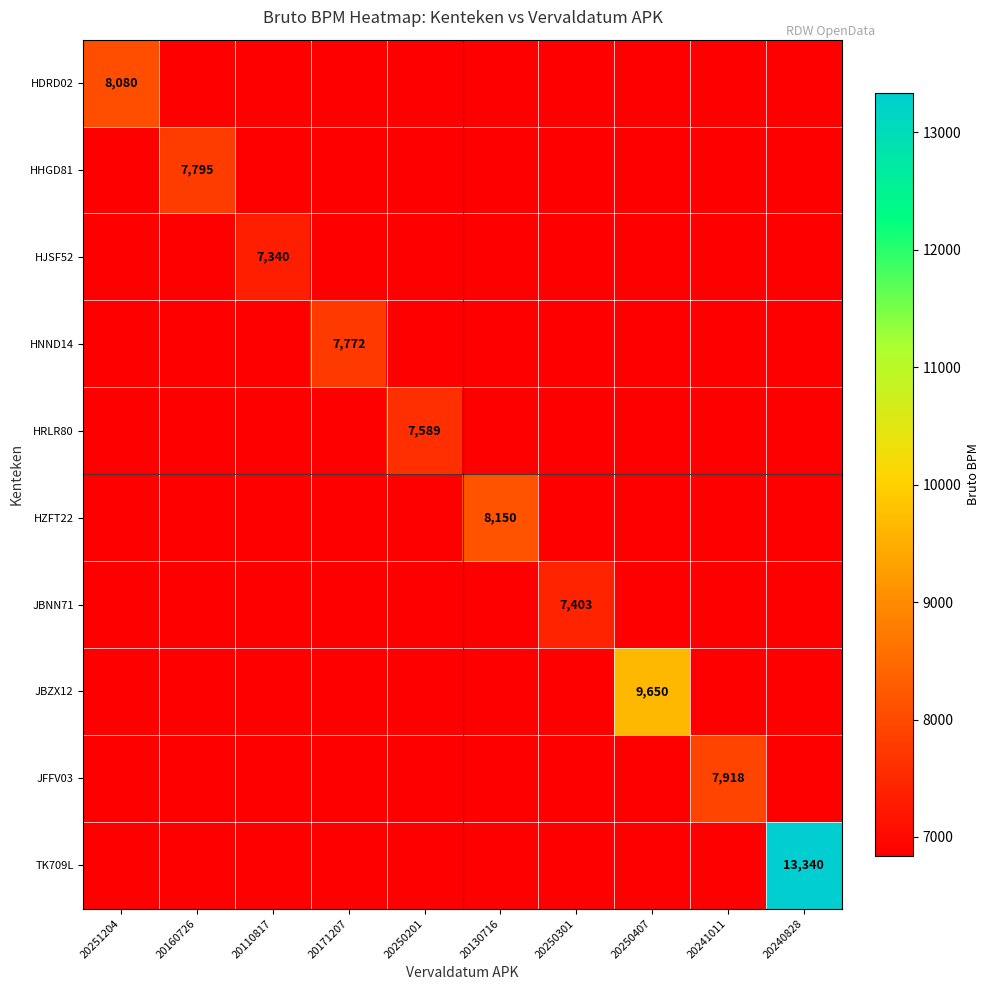

True or false: HDRD02 has a value of 11843 at 20251204.

False